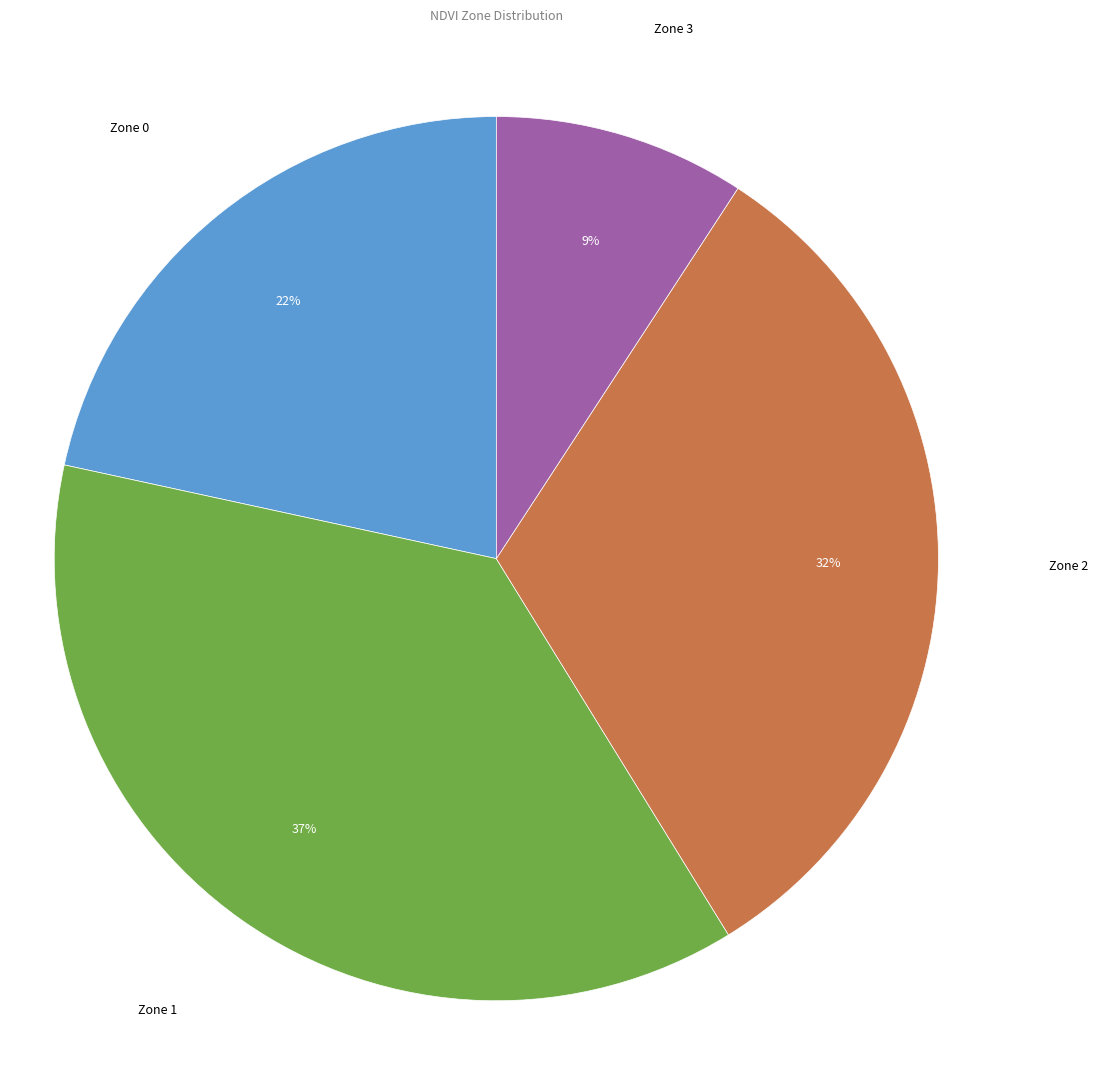

What is the smallest slice in the pie chart?

Zone 3